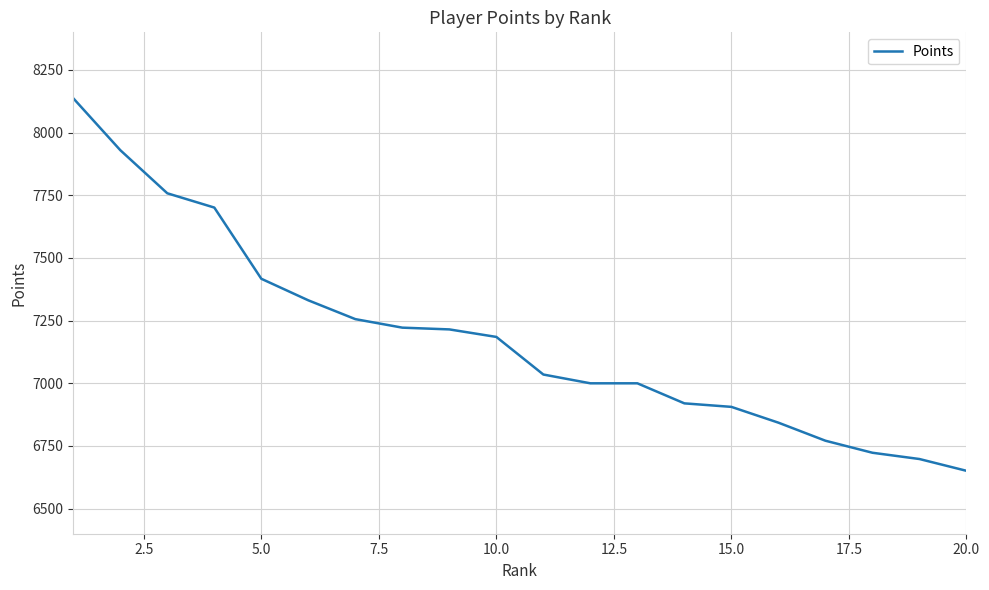

What is the difference between the maximum and minimum values?

1486